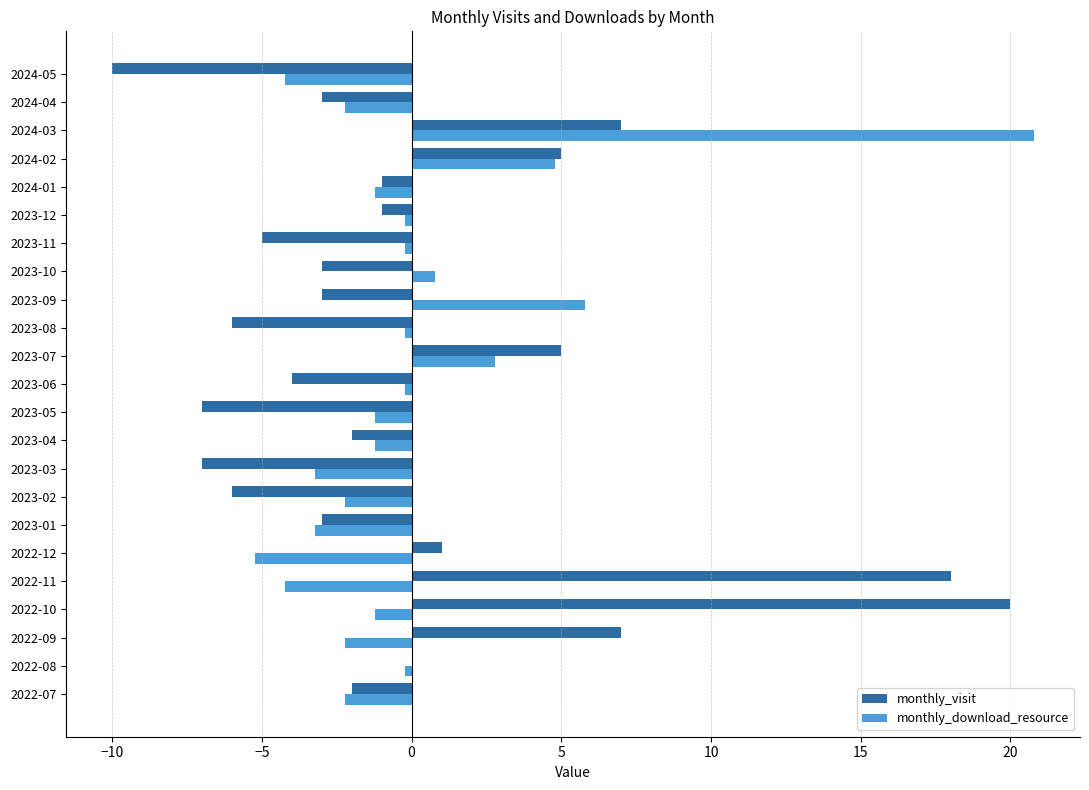

The value of monthly_visit at 2023-10 is -1.6. True or false?

False